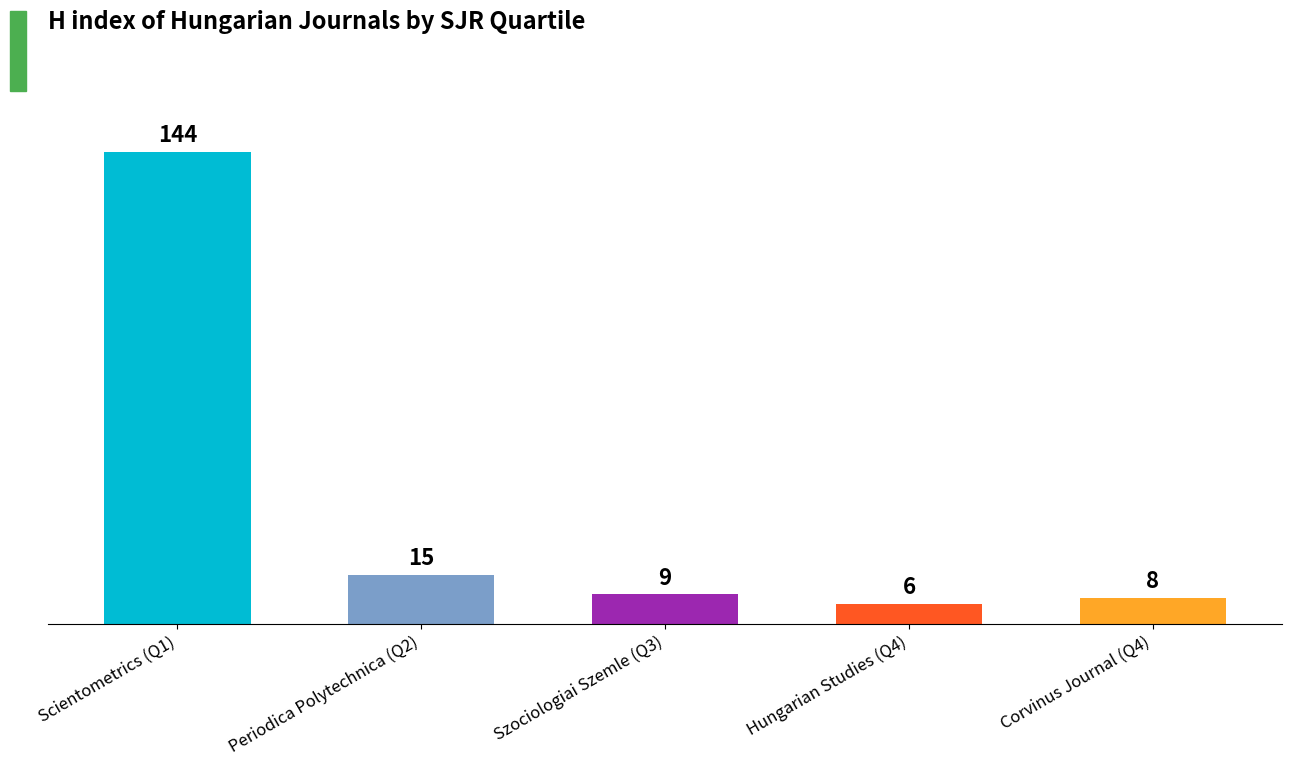

At which label is the value closest to 75?

Periodica Polytechnica (Q2)